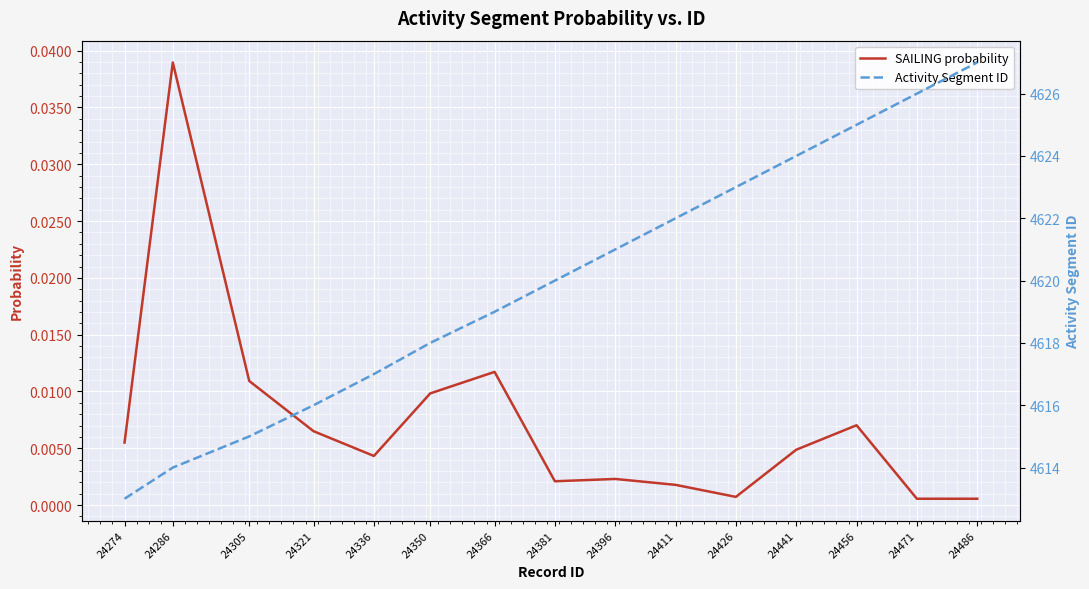

Reading right to left, list all the values displayed in this chart.

SAILING probability: 24486=0.0	24471=0.0	24456=0.0	24441=0.0	24426=0.0	24411=0.0	24396=0.0	24381=0.0	24366=0.0	24350=0.0	24336=0.0	24321=0.0	24305=0.0	24286=0.0	24274=0.0
Activity Segment ID: 24486=4627.0	24471=4626.0	24456=4625.0	24441=4624.0	24426=4623.0	24411=4622.0	24396=4621.0	24381=4620.0	24366=4619.0	24350=4618.0	24336=4617.0	24321=4616.0	24305=4615.0	24286=4614.0	24274=4613.0